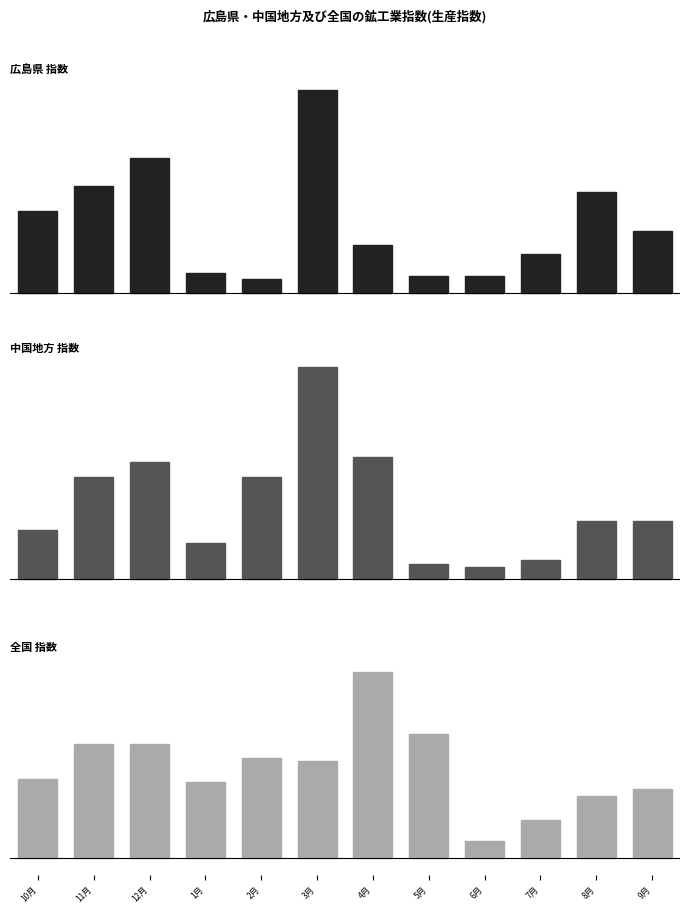

What is the total value across all series at 8月?

7.8